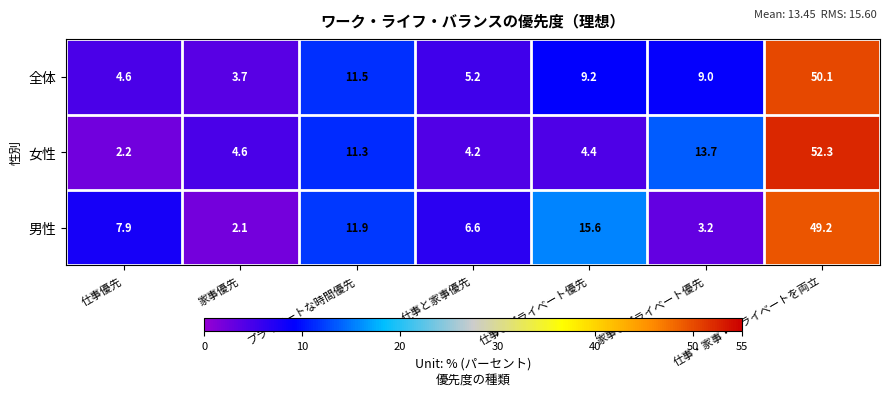

Read the 全体 value at 家事とプライベート優先.

9.0